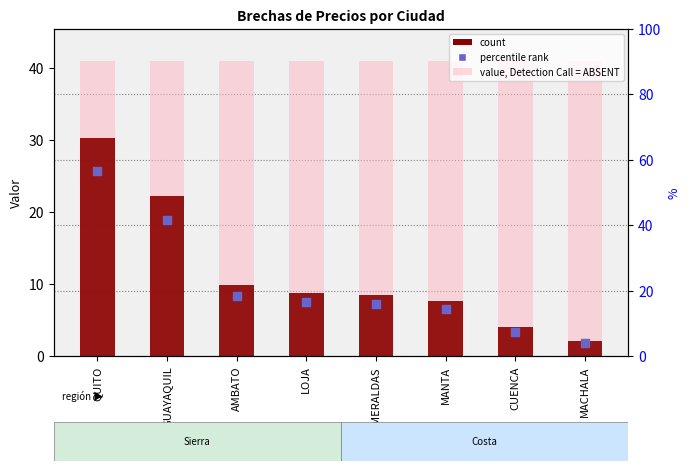

What is the change in value from LOJA to MACHALA?

-6.6